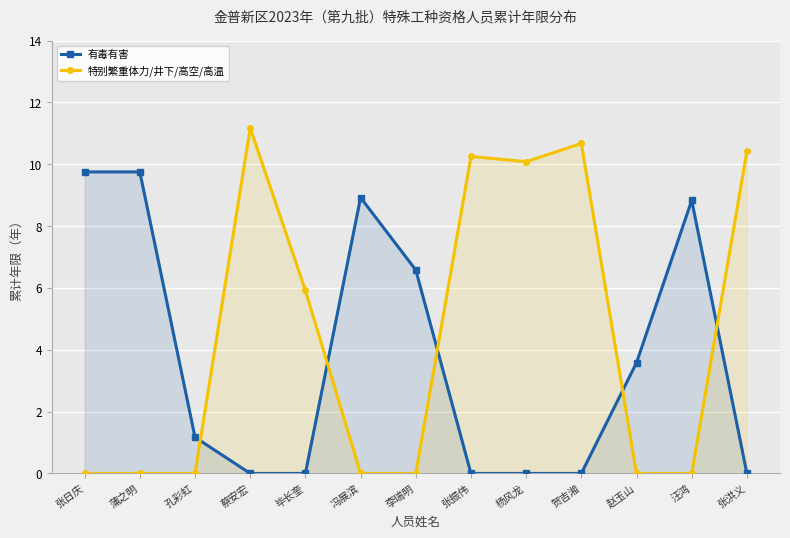

Reading right to left, list all the values displayed in this chart.

有毒有害: 0.0	8.8	3.6	0.0	0.0	0.0	6.6	8.9	0.0	0.0	1.2	9.8	9.8
特别繁重体力/井下/高空/高温: 10.4	0.0	0.0	10.7	10.1	10.2	0.0	0.0	5.9	11.2	0.0	0.0	0.0